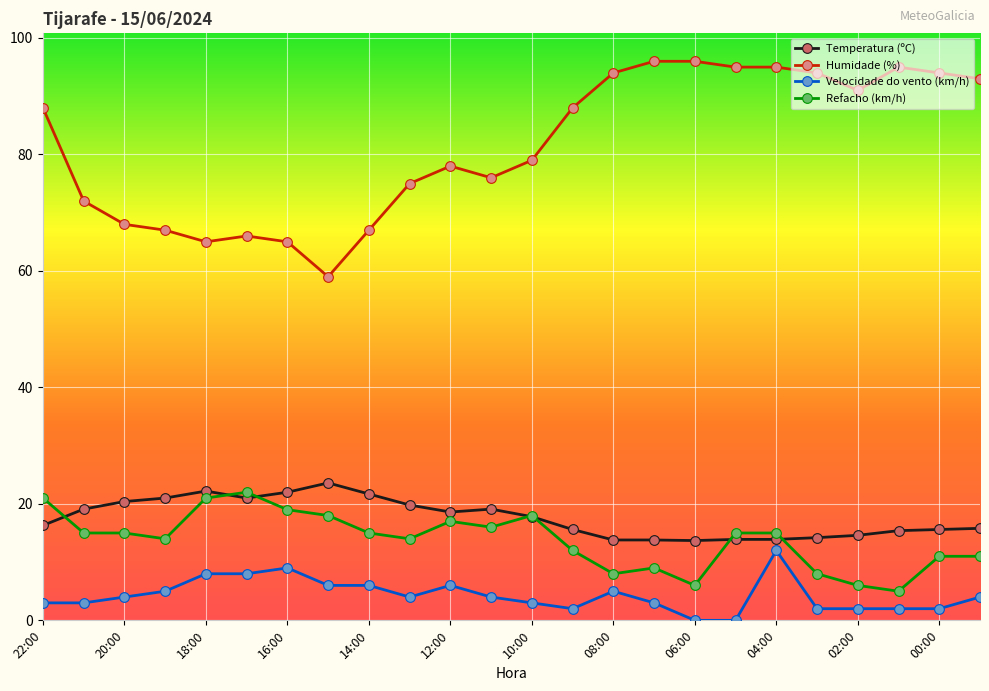

At how many categories does at least one series exceed 74?

16